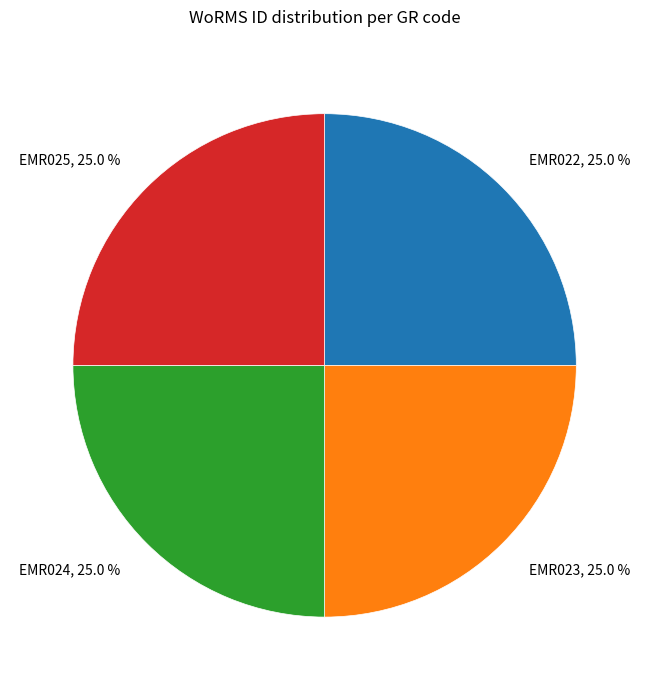

How many segments does this pie chart have?

4